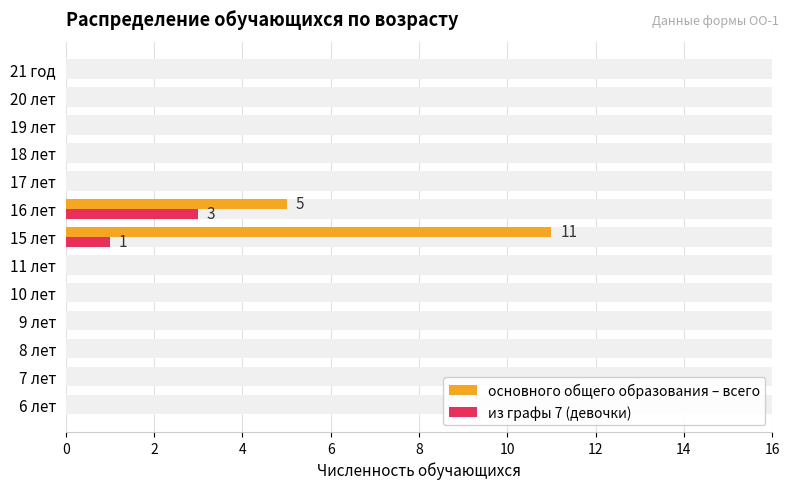

Reading right to left, what are all the values shown in this chart?

основного общего образования – всего: 0	0	0	0	0	5	11	0	0	0	0	0	0
из графы 7 (девочки): 0	0	0	0	0	3	1	0	0	0	0	0	0